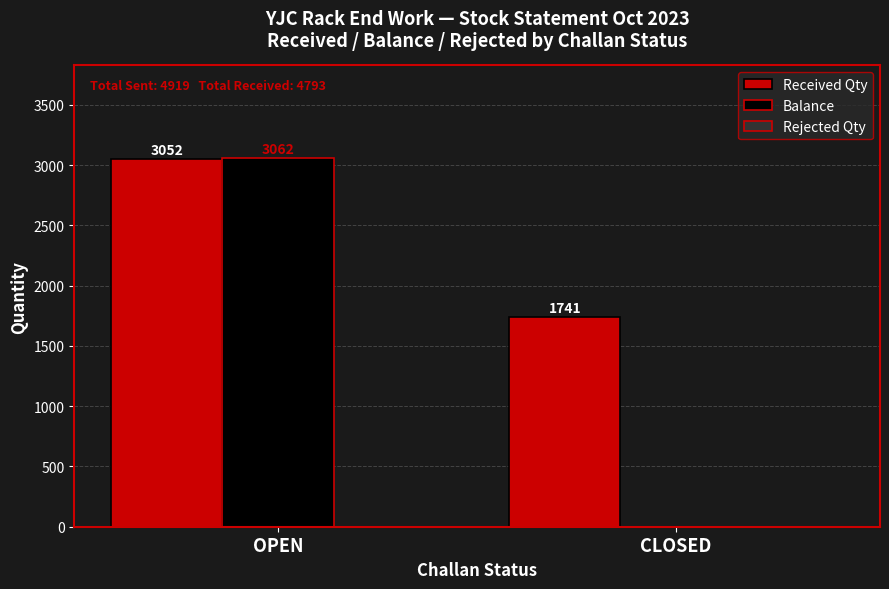

Where is Received Qty nearest to the value 2396?

CLOSED